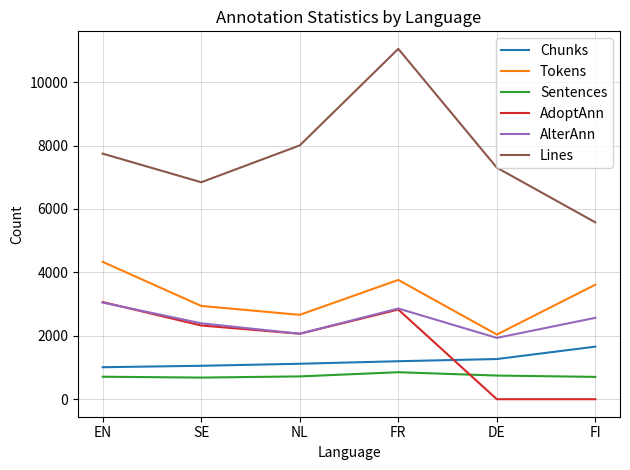

Which series has the largest total across all categories?

Lines